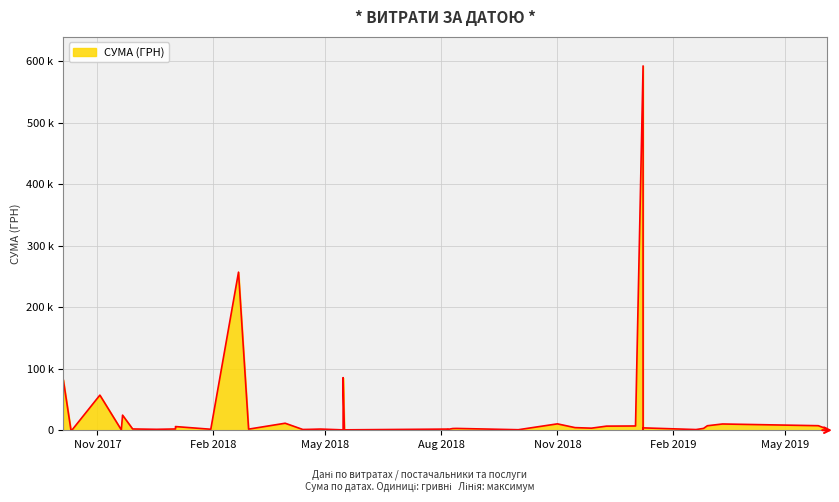

List the labels in order of value, smallest first.

20, 37, 19, 35, 14, 38, 5, 24, 7, 18, 23, 32, 28, 26, 17, 22, 29, 0, 33, 16, 15, 4, 11, 8, 12, 30, 31, 10, 9, 3, 1, 2, 13, 25, 34, 36, 39, 21, 27, 6